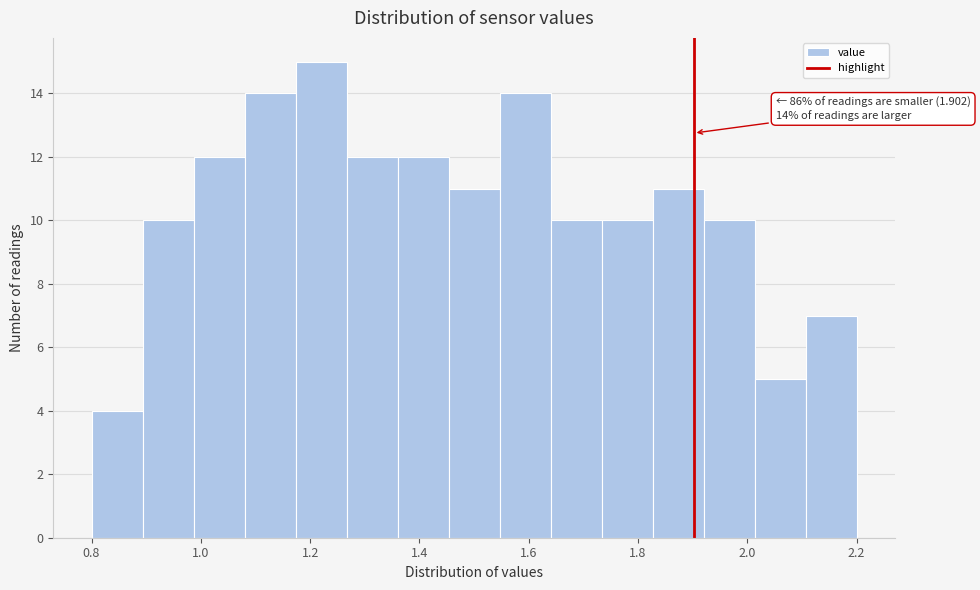

Over which range of the x-axis is the bar tallest?

1.18 to 1.26